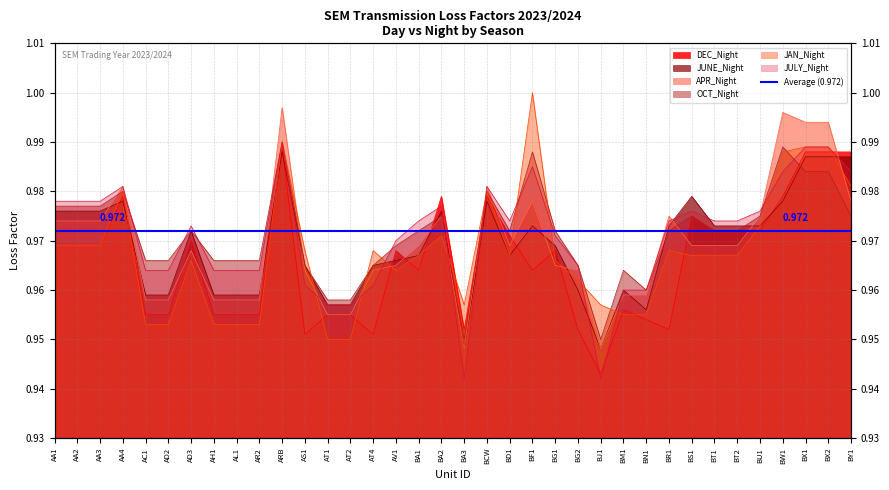

How many JAN_Night values are between 0 and 1?

36